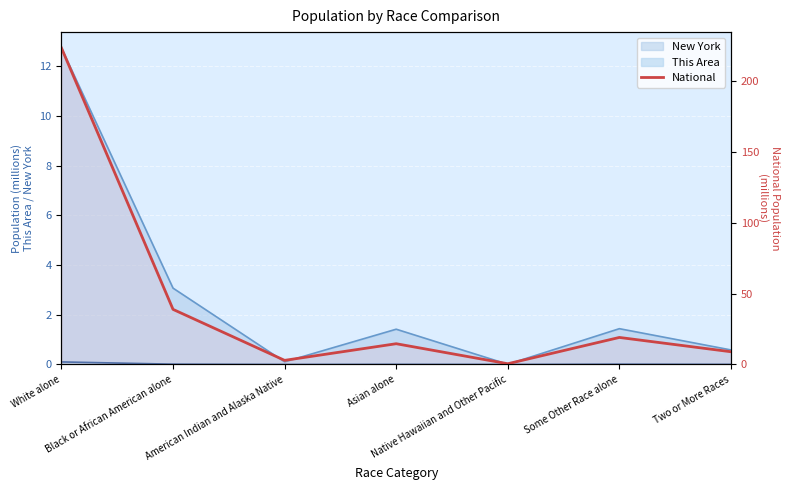

What is the average value?

44.1